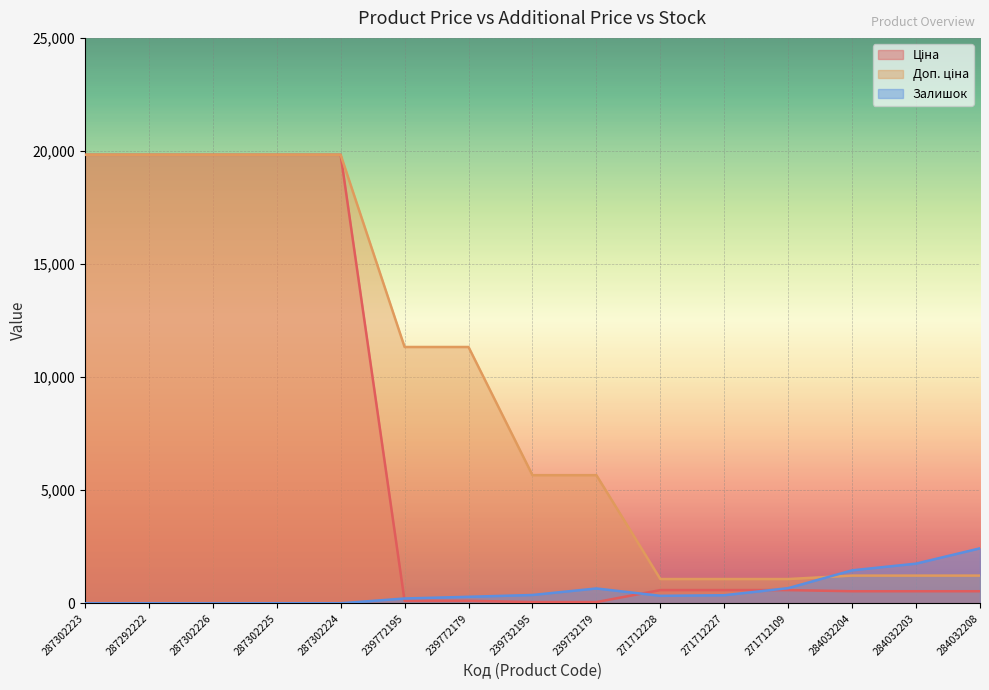

Reading right to left, transcribe all the data shown in this chart.

Ціна: 535.4	535.4	535.4	586.0	586.0	586.0	56.7	56.7	113.3	113.3	19831.1	19831.1	19831.1	19831.1	19831.1
Доп. ціна: 1227.2	1227.2	1227.2	1074.5	1074.5	1074.5	5667.0	5667.0	11334.0	11334.0	19831.1	19831.1	19831.1	19831.1	19831.1
Залишок: 2433.0	1756.0	1460.0	672.0	359.0	333.0	658.0	370.0	290.0	215.0	3.0	5.0	1.0	4.0	1.0